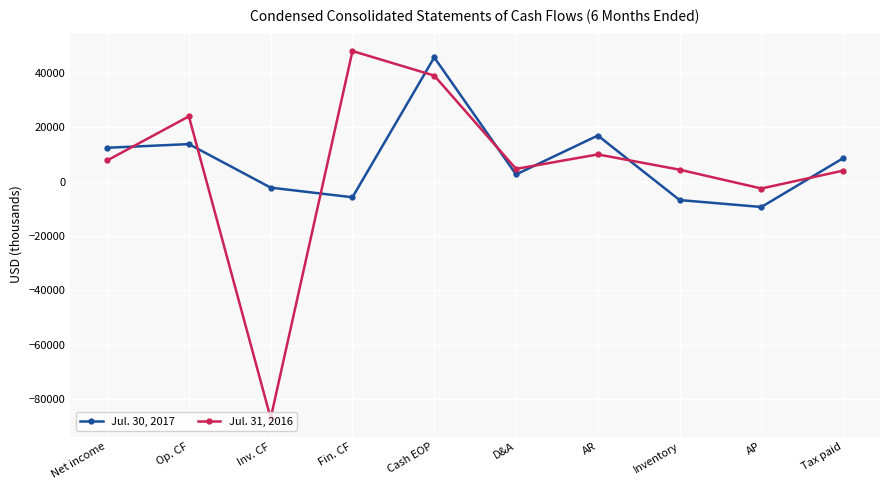

Is it true that Jul. 30, 2017 equals 45818 at Cash EOP?

True